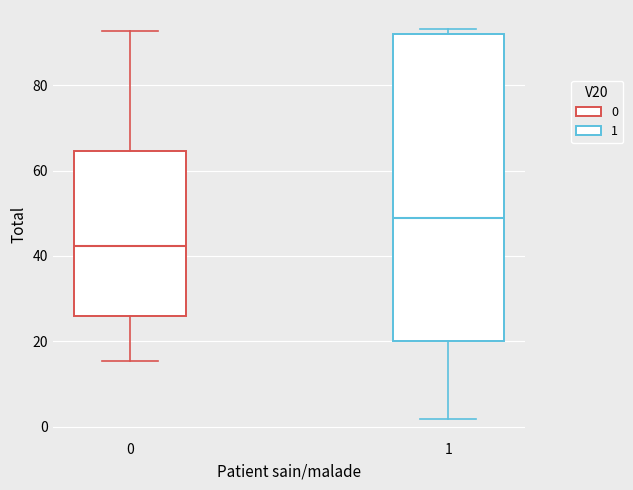

Reading left to right, read every box against the y-axis: the position of its median line, the range the box covers, and the ends of its whiskers. The values are not printed on the chart, so give them approximately, as read against the axis.

0: median 42, box 26 to 64, whiskers 16 to 92
1: median 48, box 20 to 92, whiskers 2 to 94